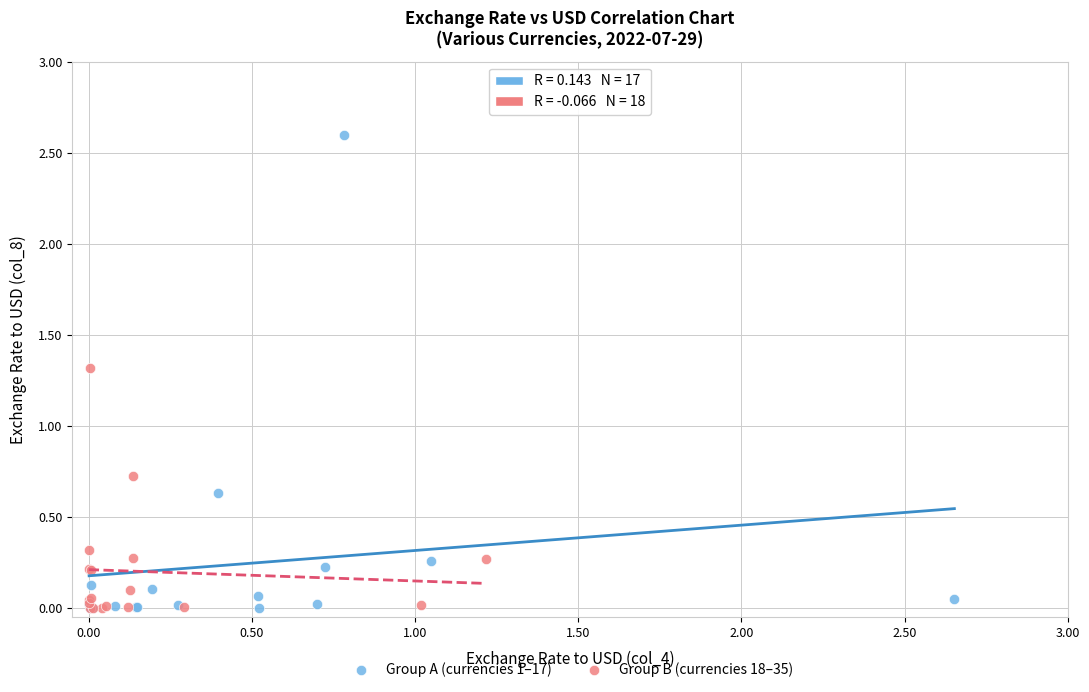

Which series contains the highest Y value?

Group A (currencies 1–17)